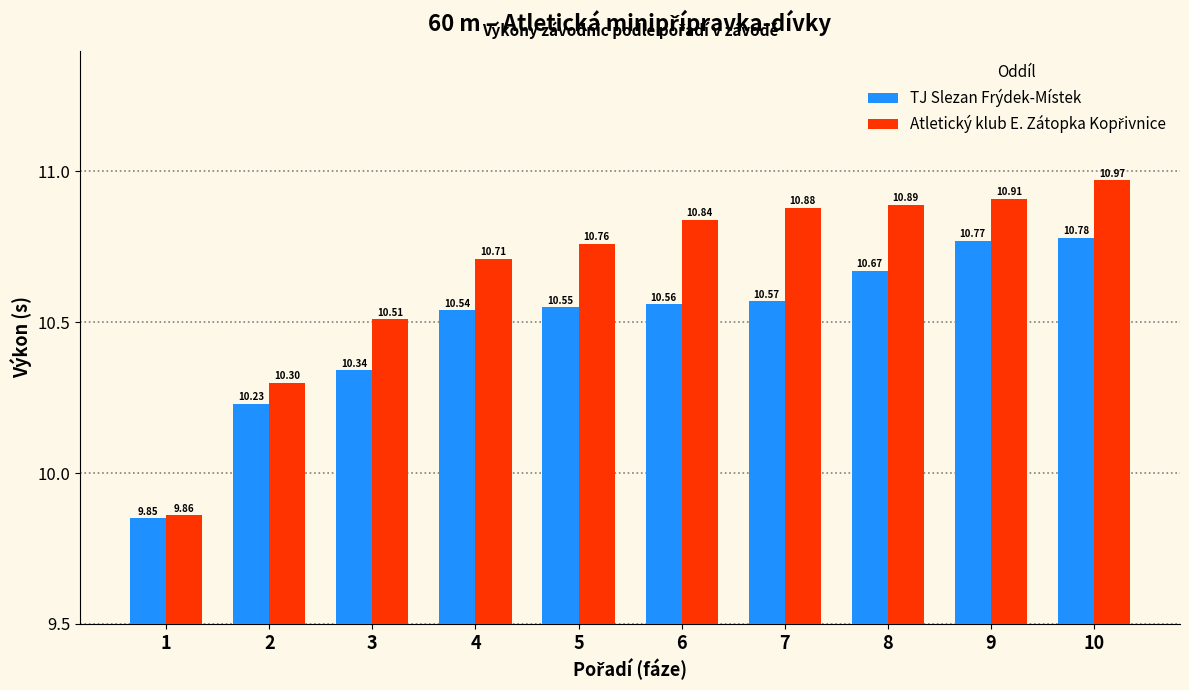

What is the total value across all series at 9?

21.7